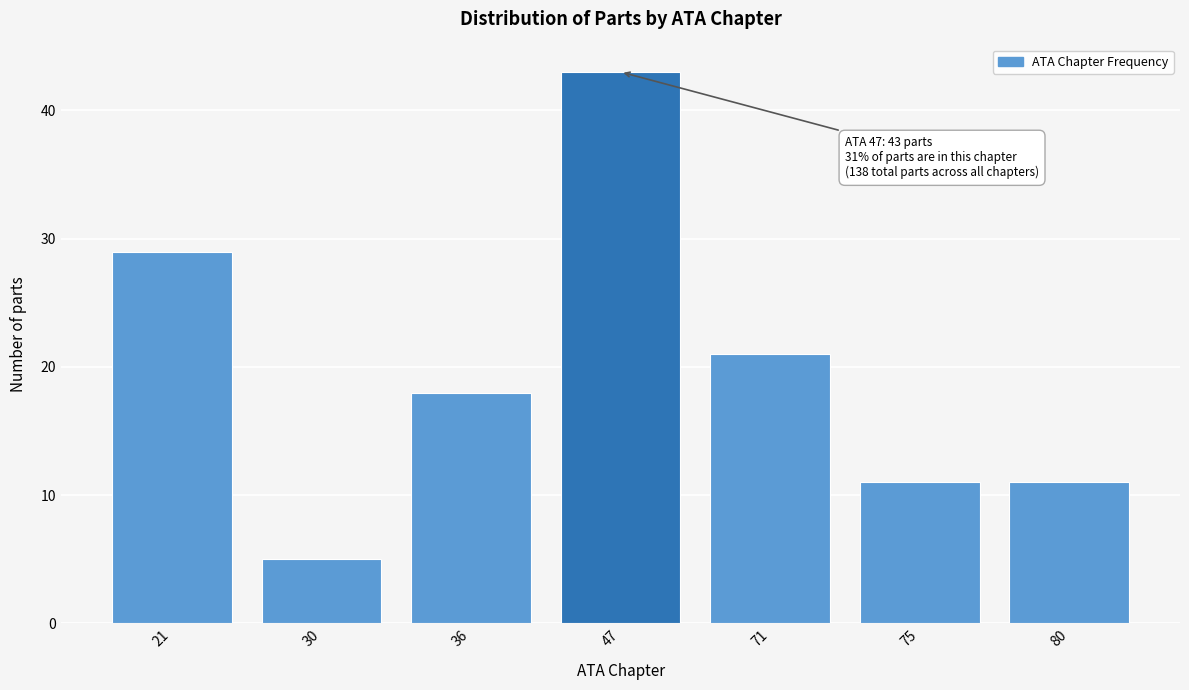

Reading left to right, transcribe all the data shown in this chart.

21=29	30=5	36=18	47=43	71=21	75=11	80=11